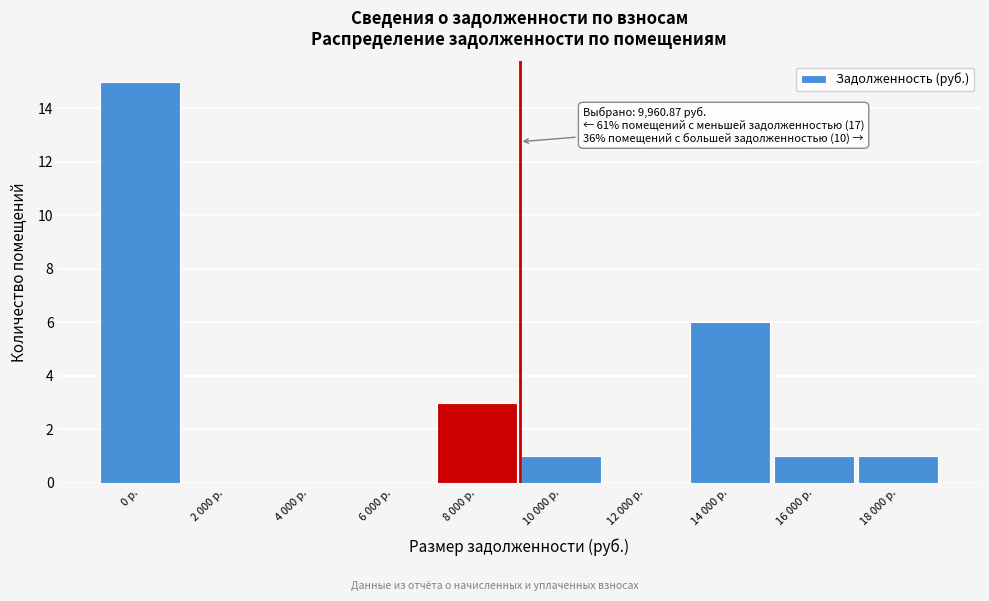

Reading left to right, list all the values displayed in this chart.

0 р.=15	2 000 р.=0	4 000 р.=0	6 000 р.=0	8 000 р.=3	10 000 р.=1	12 000 р.=0	14 000 р.=6	16 000 р.=1	18 000 р.=1